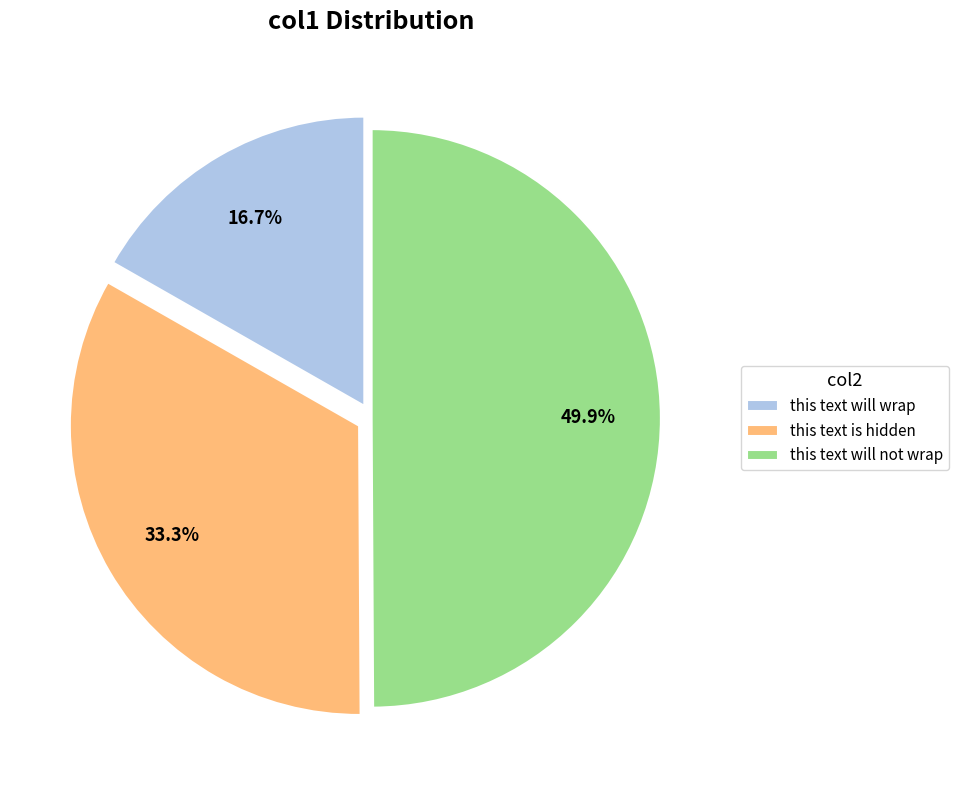

Is this text is hidden the majority of the pie?

No